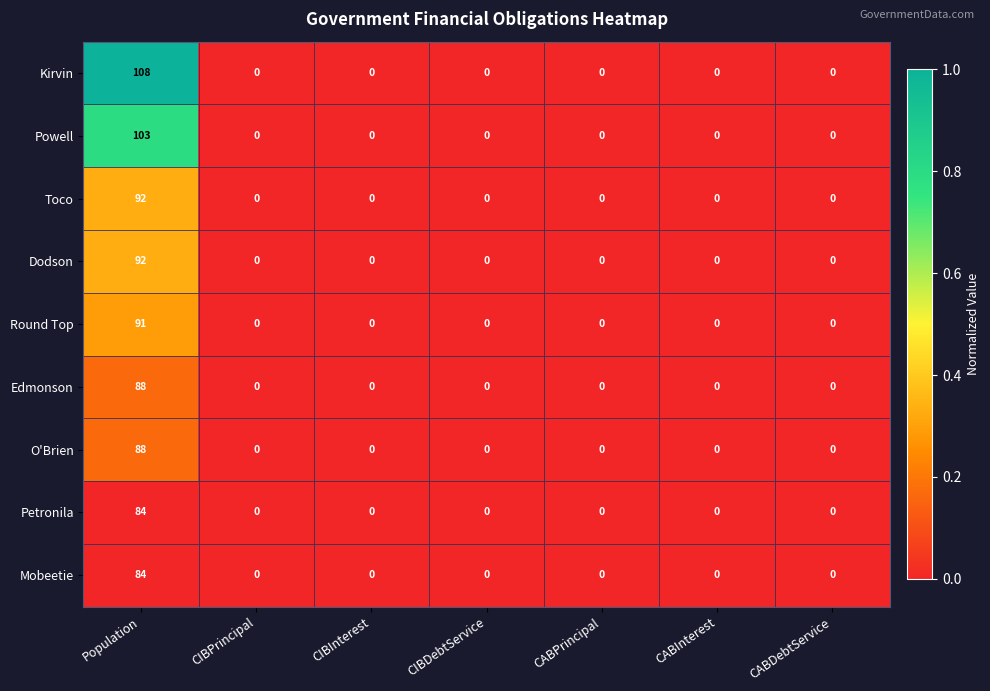

What is the maximum value for Dodson?

92